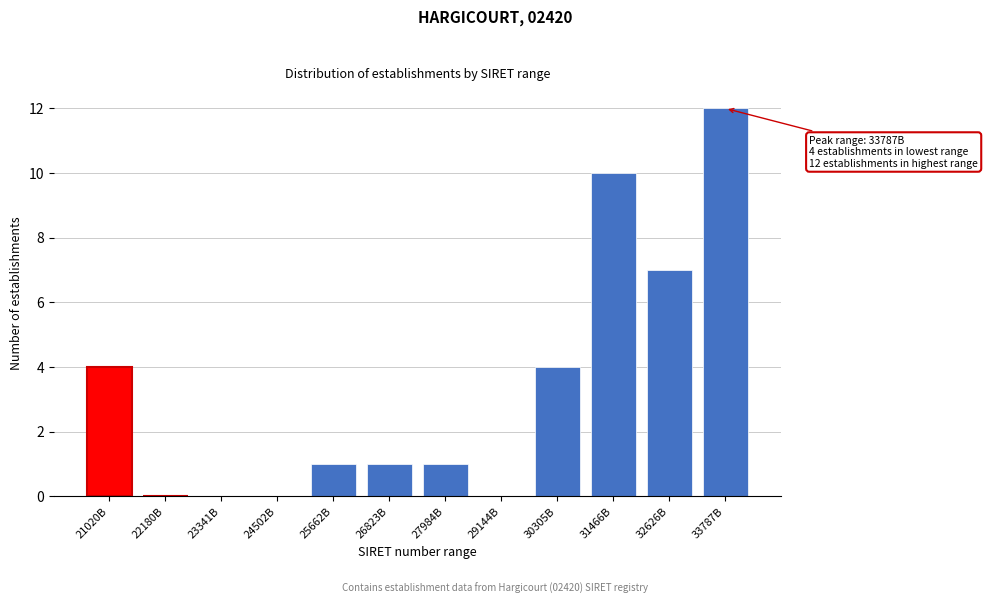

Reading left to right, list all the values displayed in this chart.

21020B=4	22180B=0	23341B=0	24502B=0	25662B=1	26823B=1	27984B=1	29144B=0	30305B=4	31466B=10	32626B=7	33787B=12